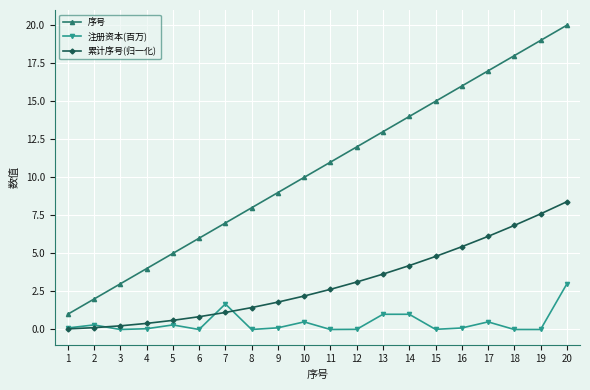

Is it true that 累计序号(归一化) equals 2.5 at 16?

False